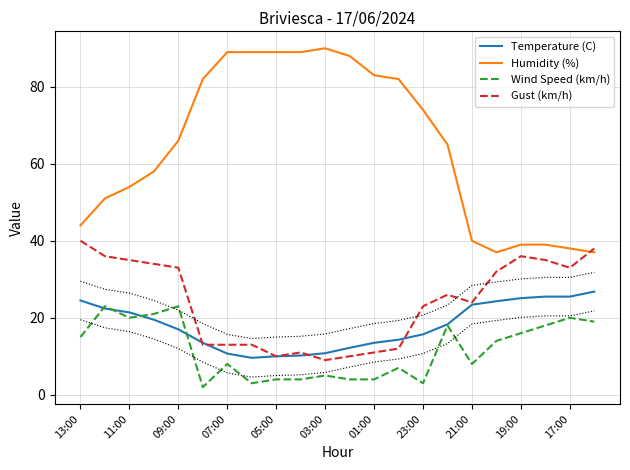

True or false: Gust (km/h) has a value of 22.5 at 19:00.

False